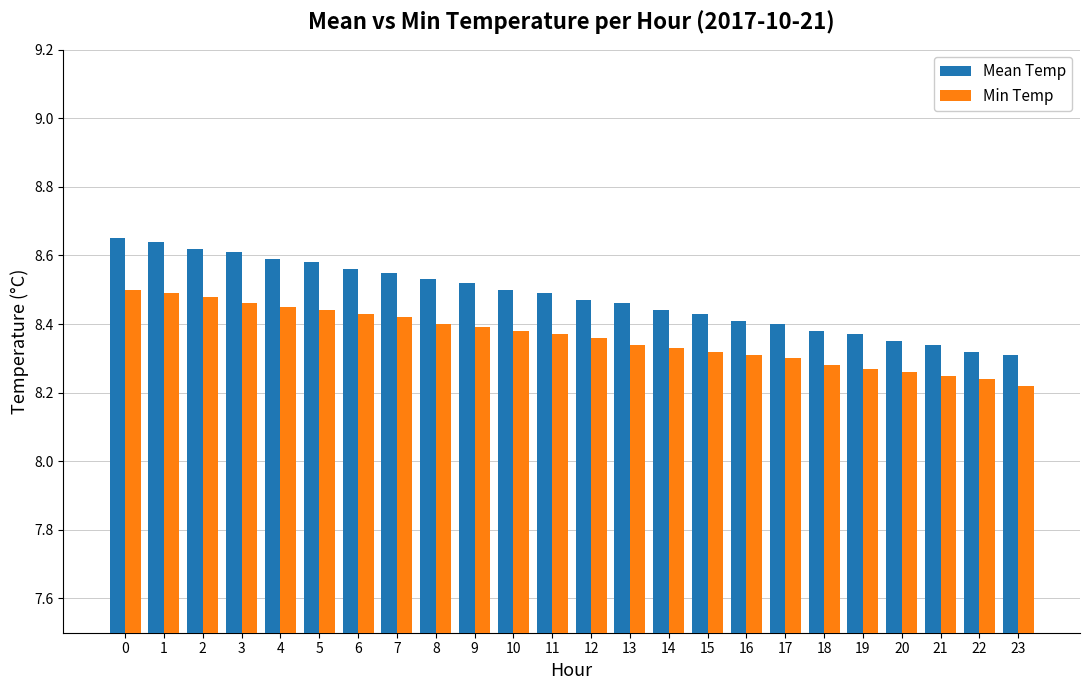

Which series has the largest range (max minus min)?

Mean Temp